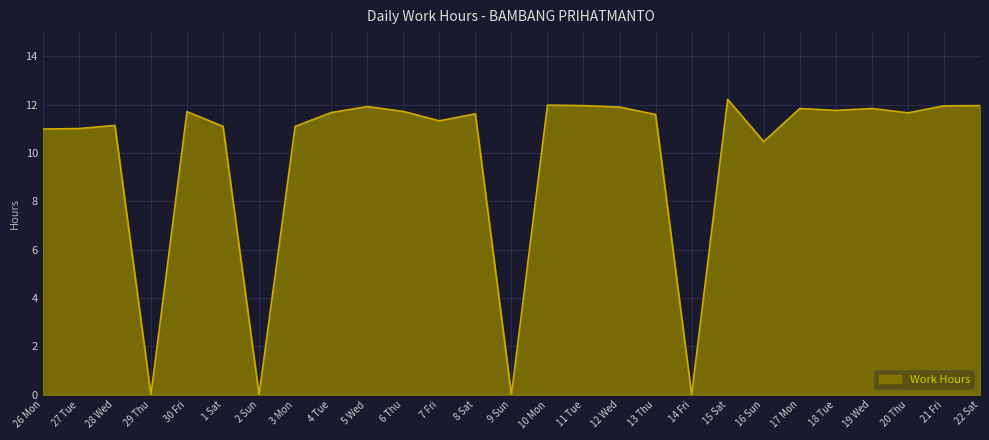

Which has a higher value, 29 Thu or 17 Mon?

17 Mon